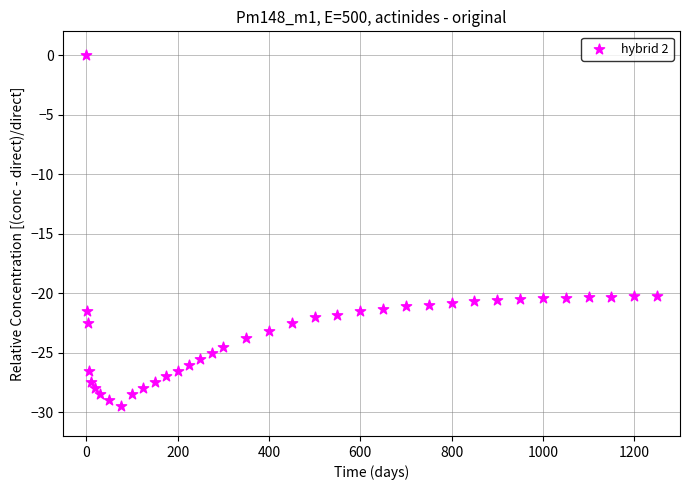

What is the range of Y values (max minus min)?

29.5